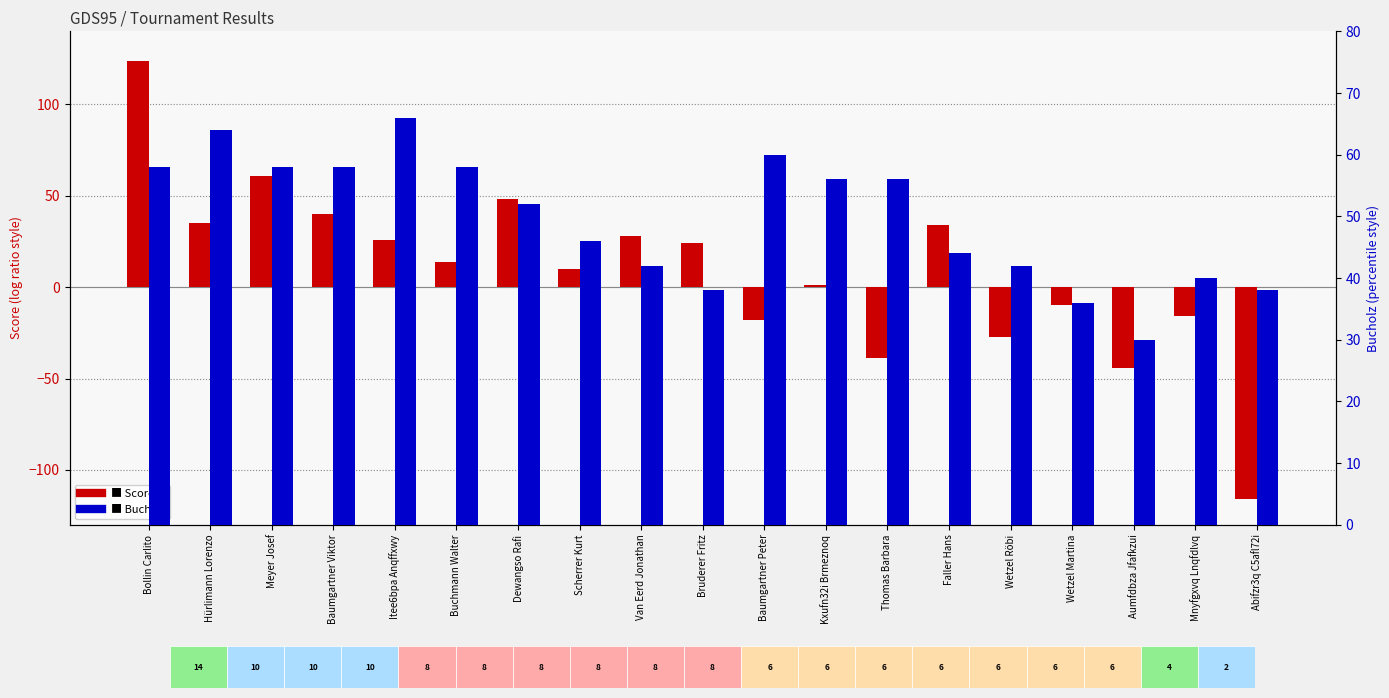

Rank the series by their average value, from highest to lowest.

Bucholz, Score